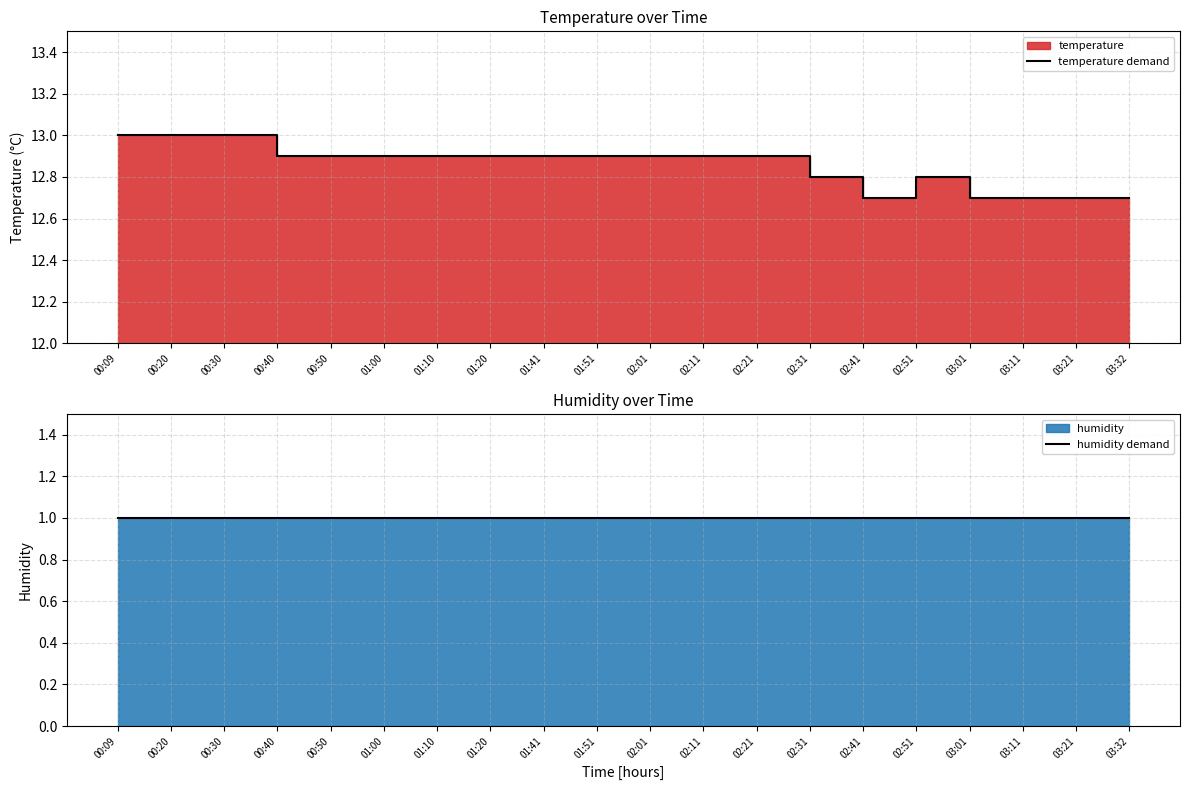

What is the difference between the temperature demand values at 02:41 and 02:21?

0.2